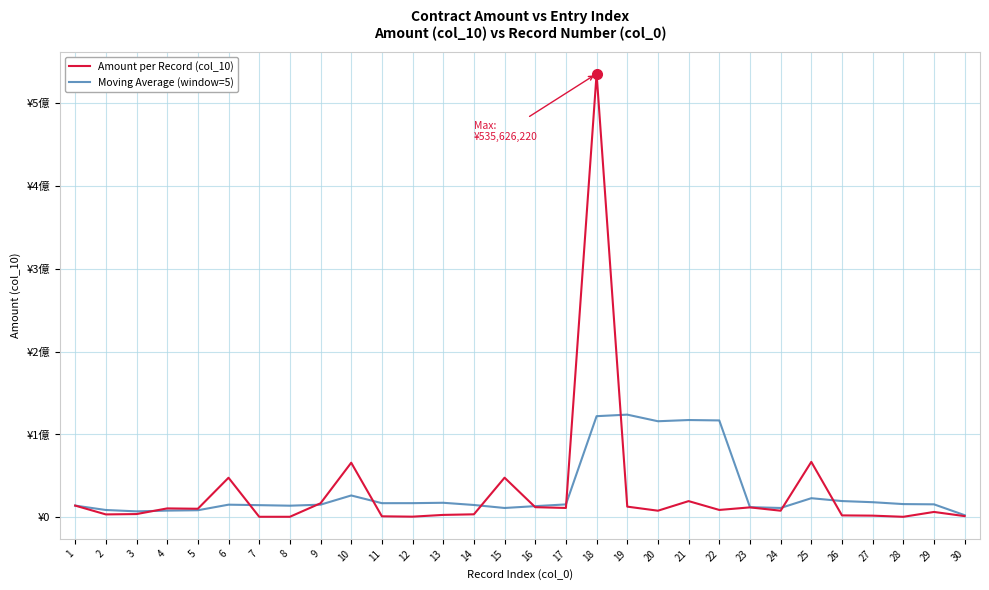

Is the value of Amount per Record (col_10) at 14 greater than the value of Moving Average (window=5) at 11?

No